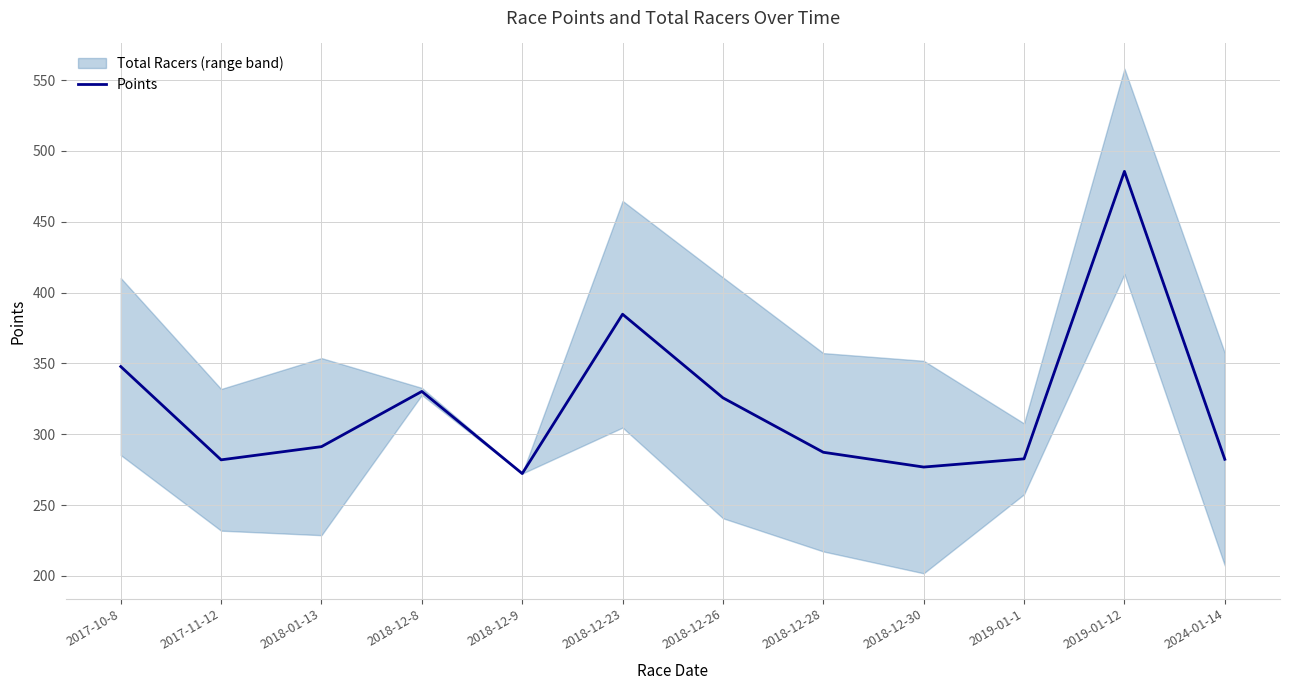

Which category has the highest value across all series?

2019-01-12